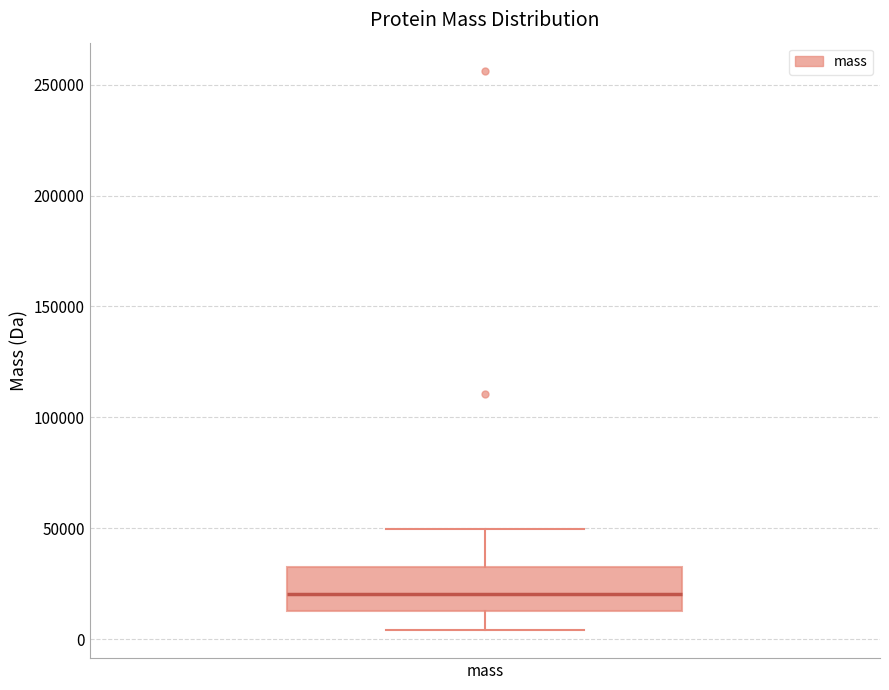

Where does the upper whisker of the box for mass end on the y-axis? The values are not printed on the chart, so give them approximately, as read against the axis.

50000